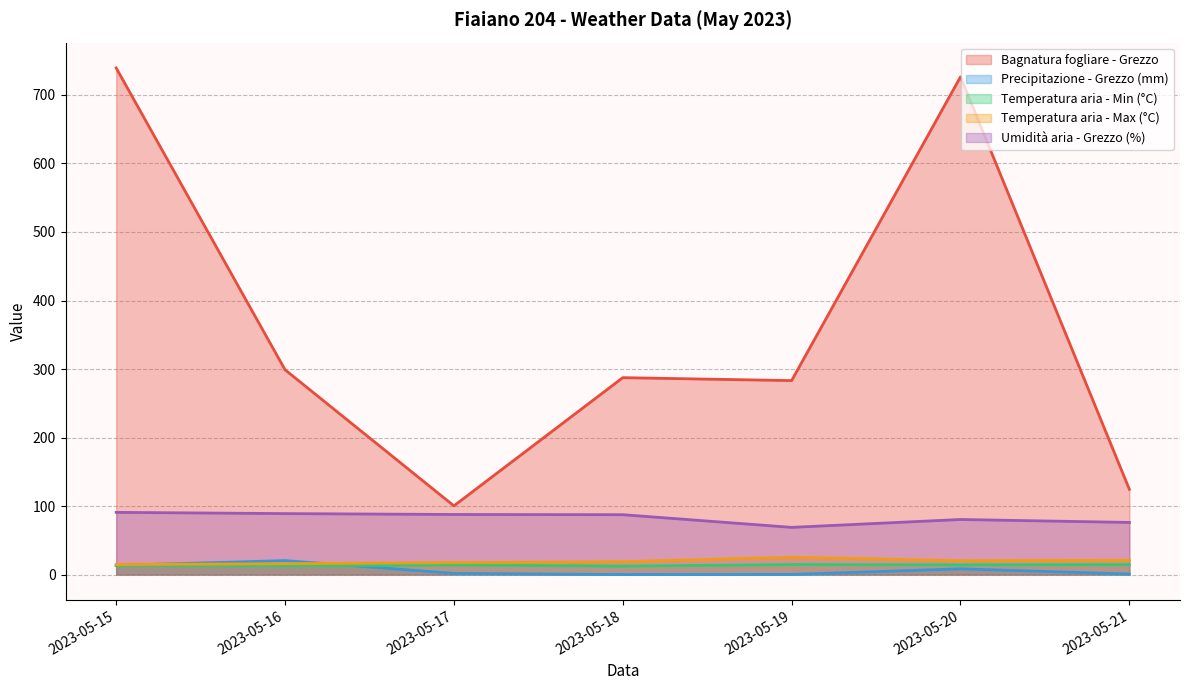

What is the value of the Umidità aria - Grezzo (%) point at the 7th from the left?

76.1